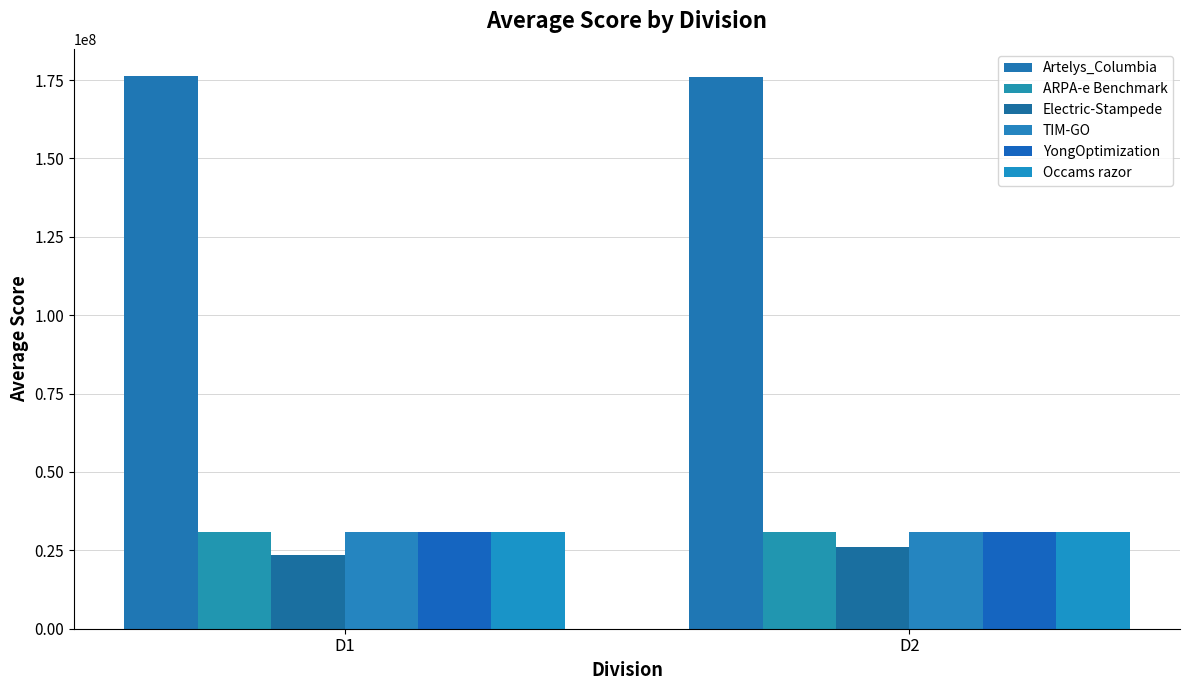

Is it true that Electric-Stampede equals 7306803.8 at D2?

False